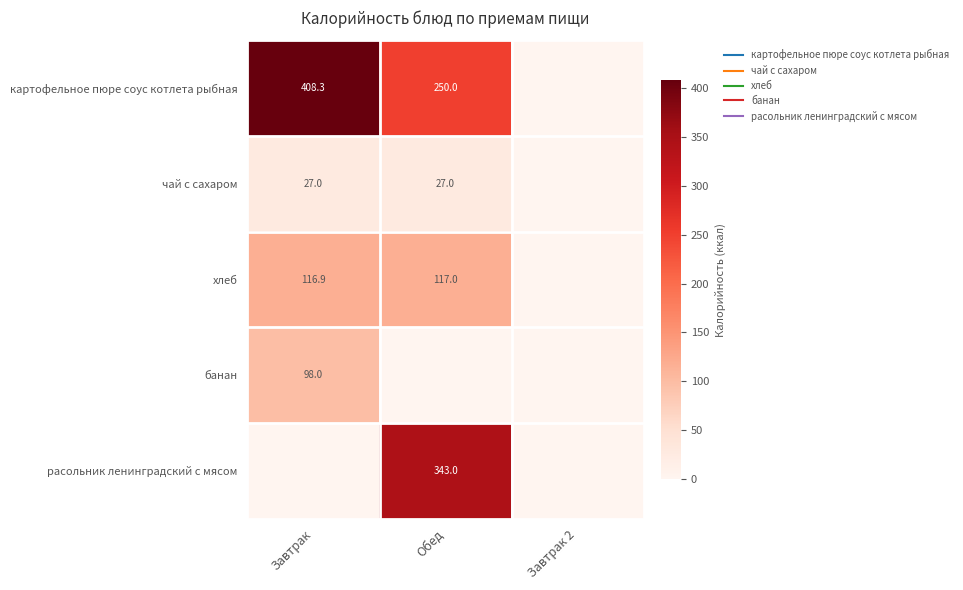

Where is расольник ленинградский с мясом nearest to the value 171?

Завтрак